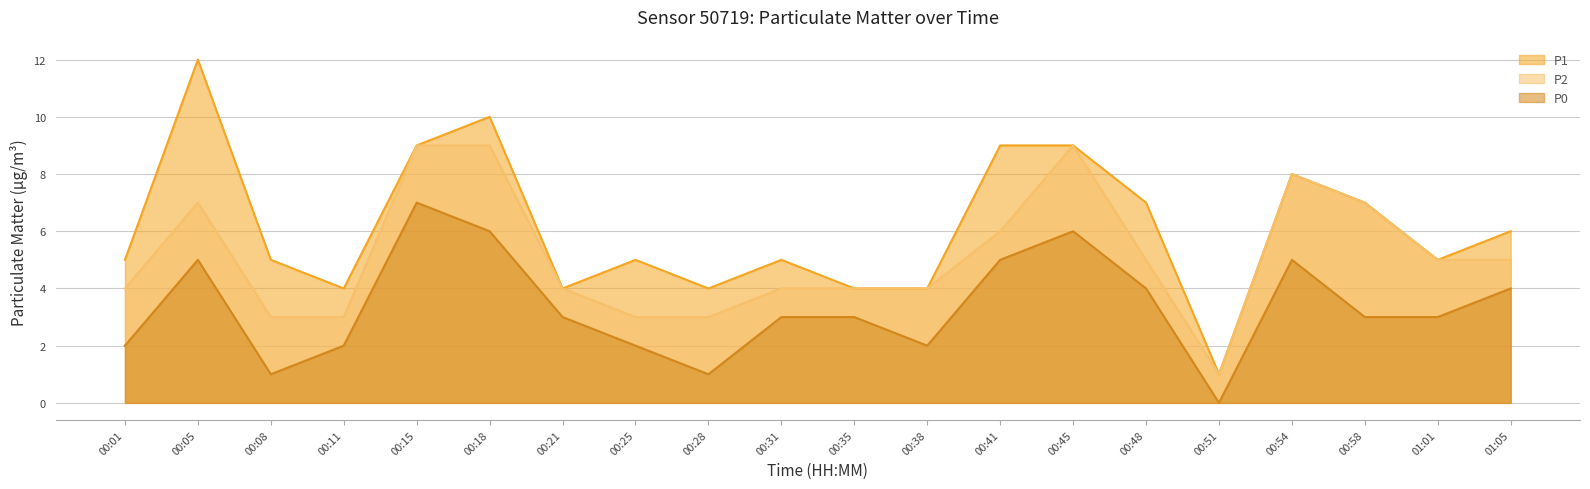

Rank the series by their average value, from lowest to highest.

P0, P2, P1